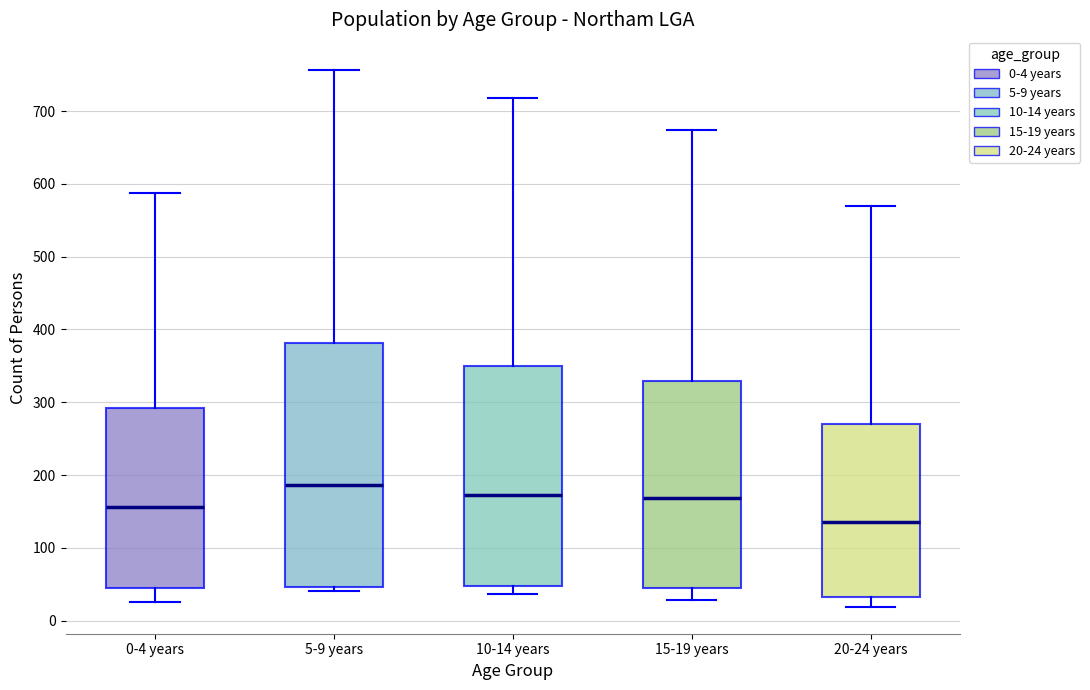

Which box's median line is the highest?

5-9 years